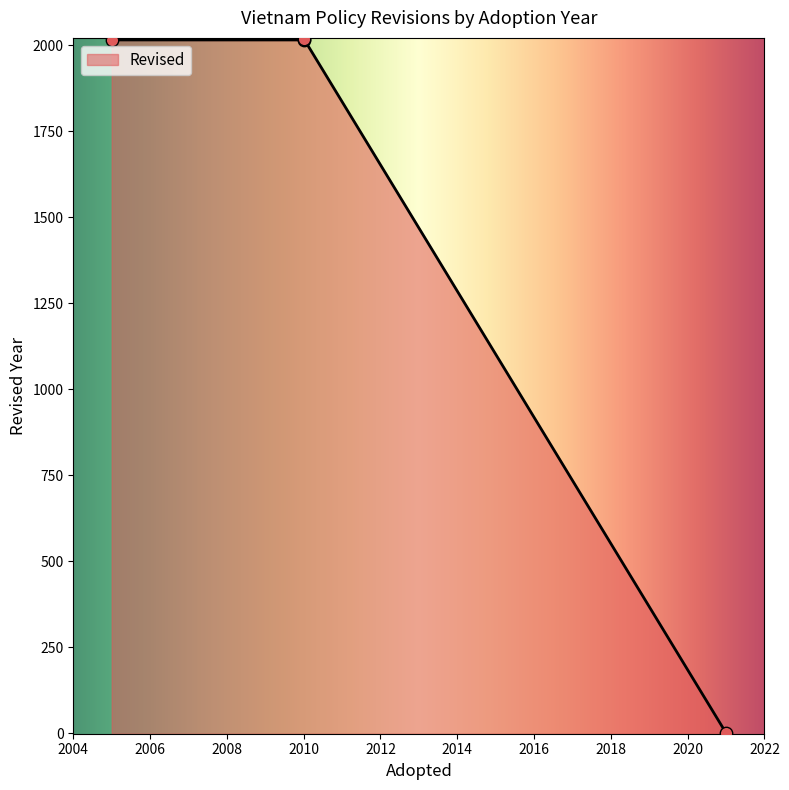

What is the change in value from 2010 to 2021?

-2019